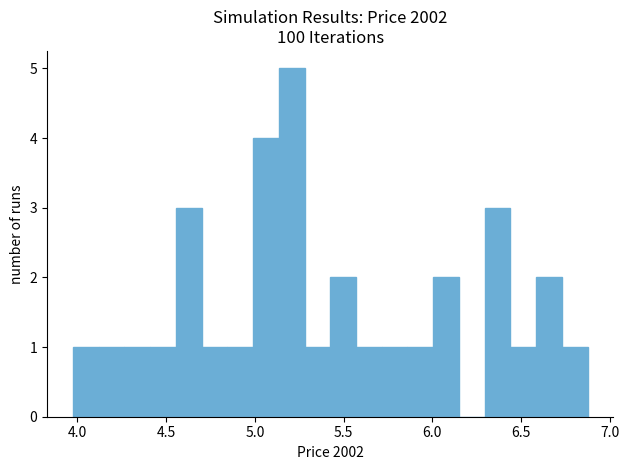

Around what value on the x-axis is the tallest bar? Give the approximate position of its centre, as read against the axis.

5.20